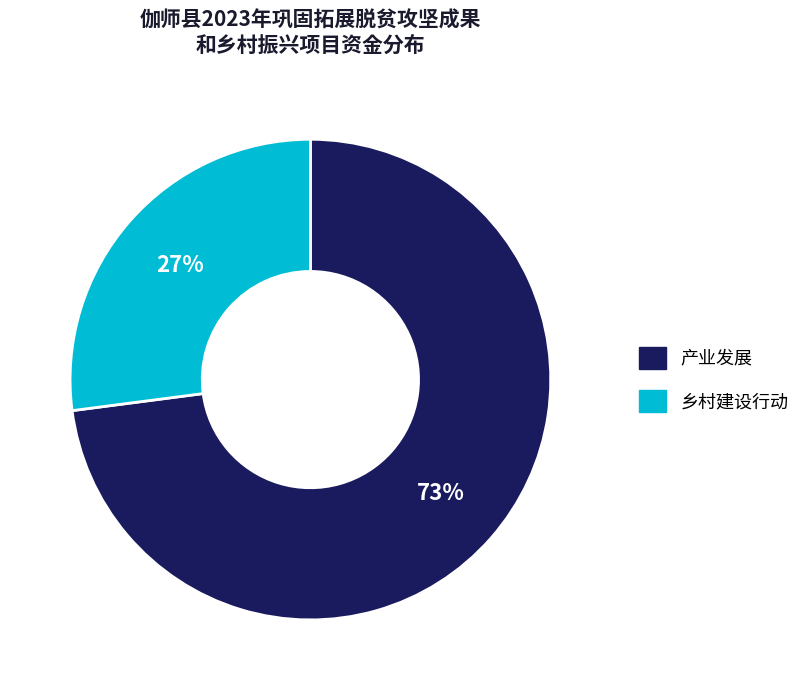

Is 产业发展 the majority of the pie?

Yes